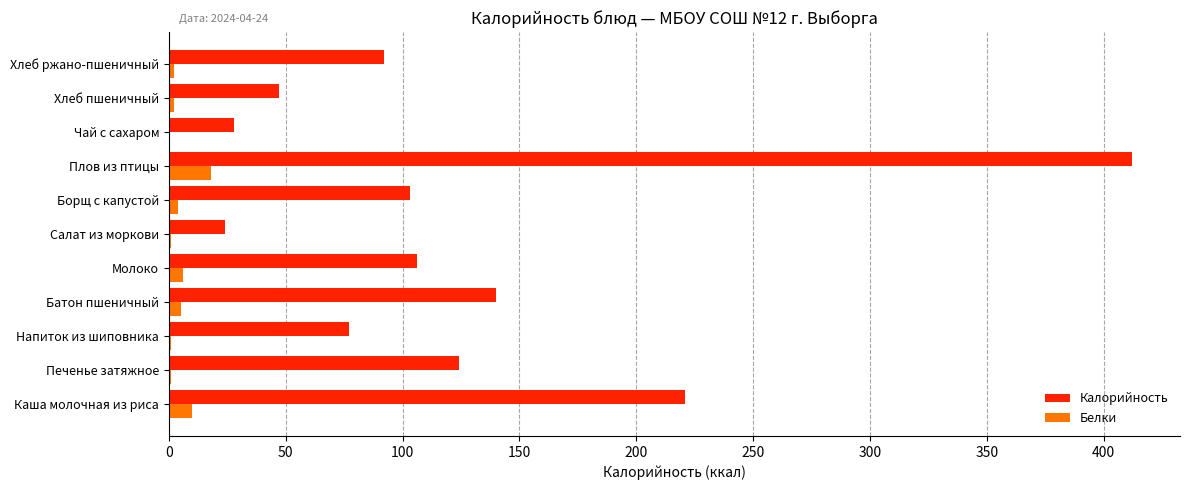

Count the number of data series in this chart.

2